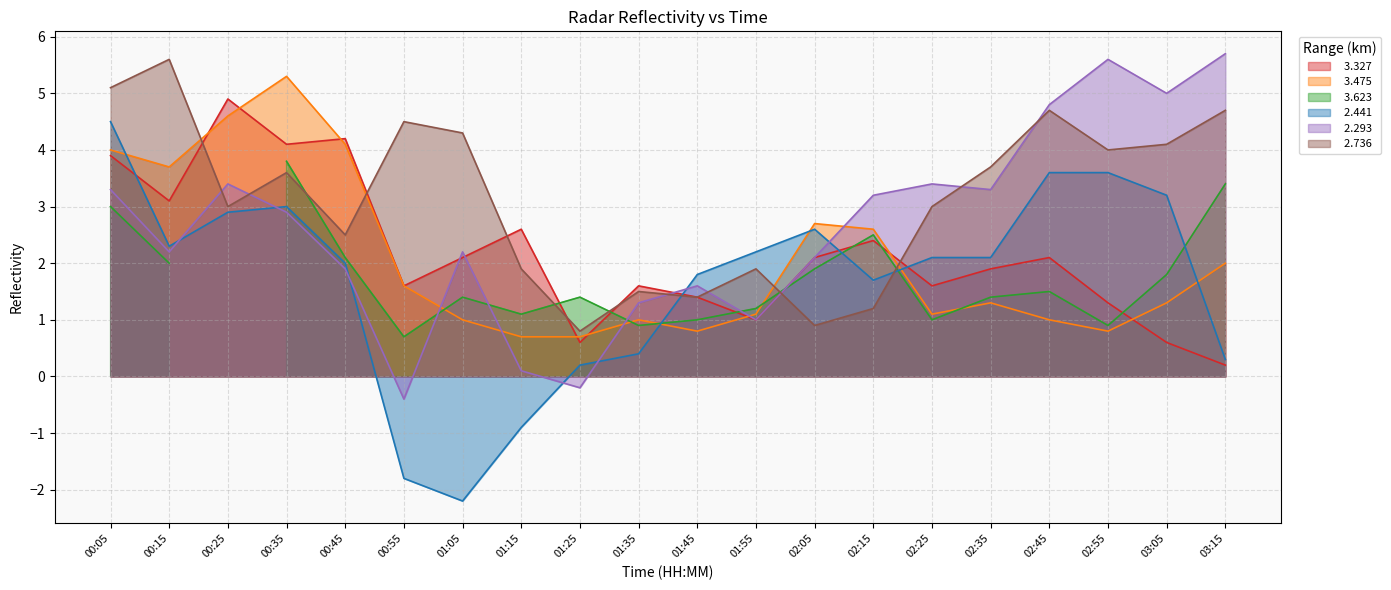

How many interior local peaks does the   3.475 series have?

4